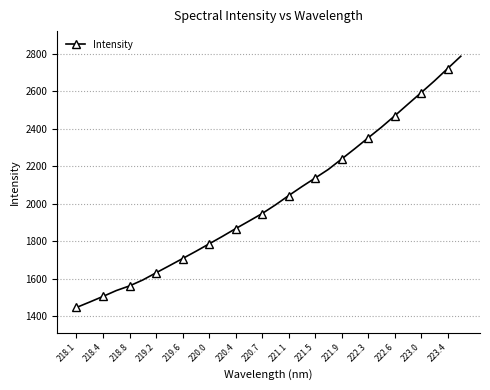

What is the smallest value displayed?

1445.8